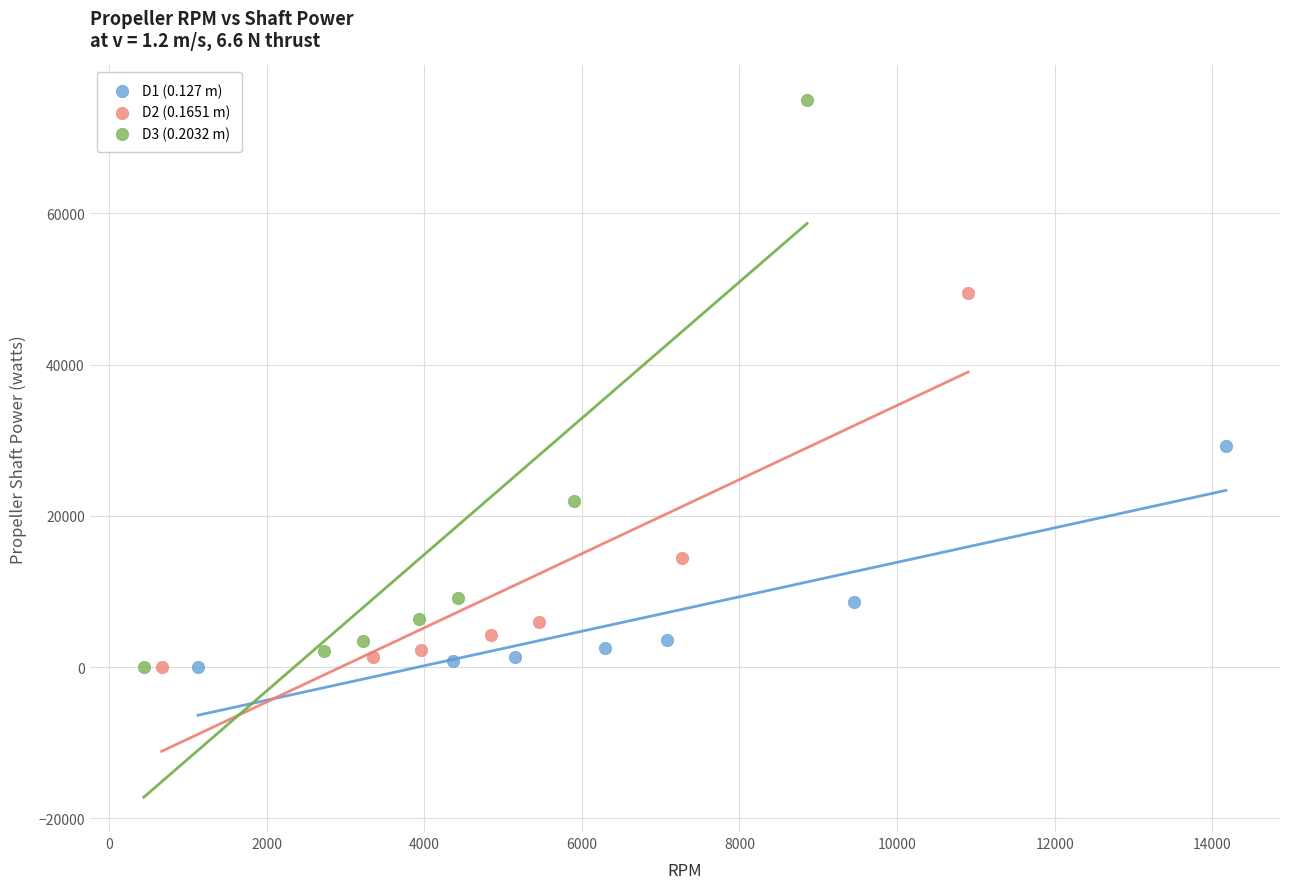

Which series has the widest spread of Y values?

D3 (0.2032 m)